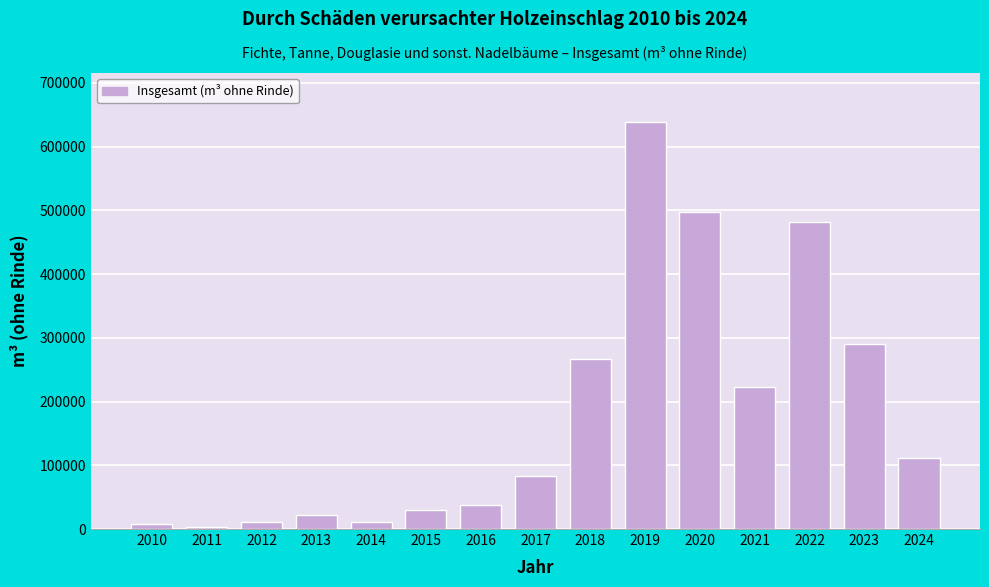

What is the value of the 6th bar from the left?

29455.1